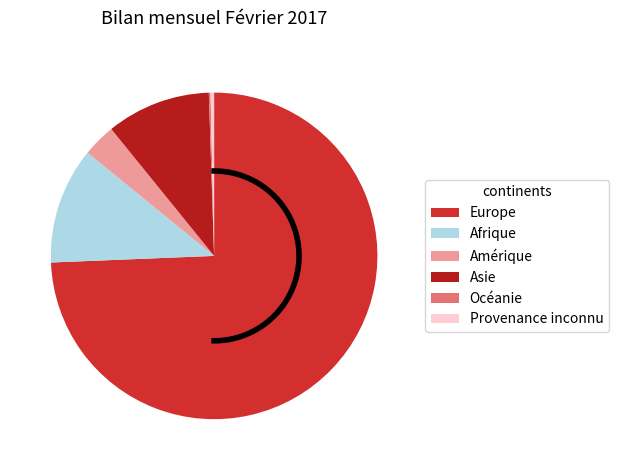

Which has a higher value, Océanie or Asie?

Asie